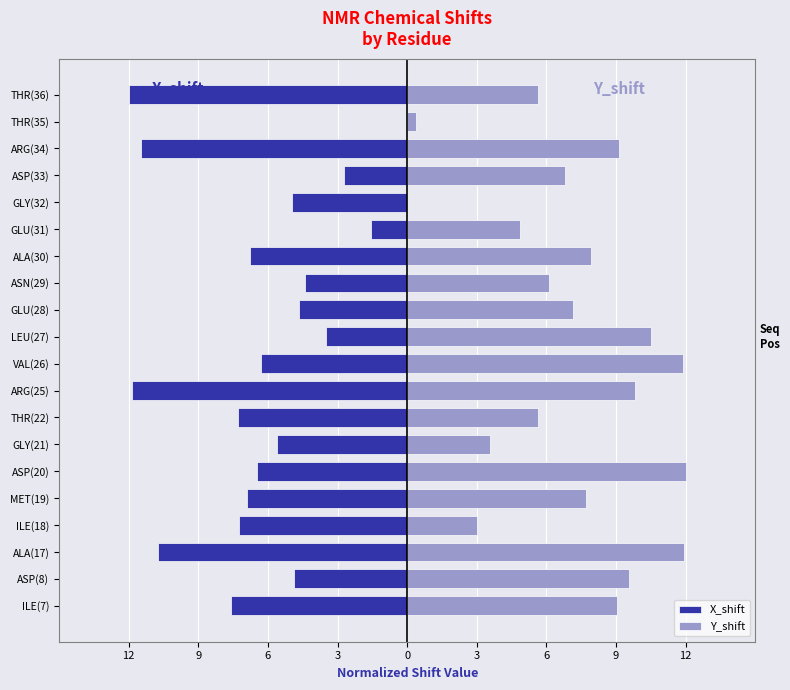

How many positive values does the Y_shift series have?

19